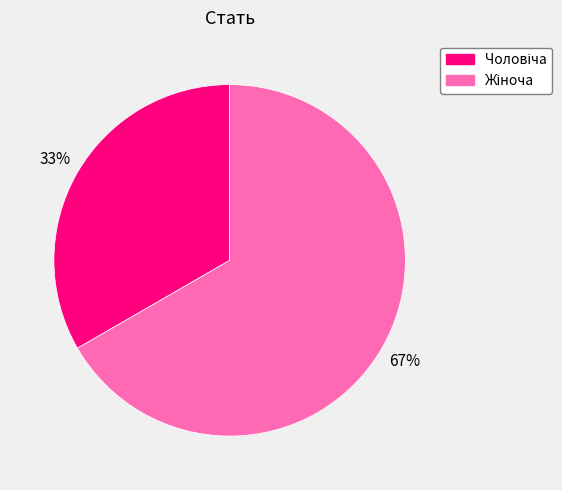

How many segments does this pie chart have?

2